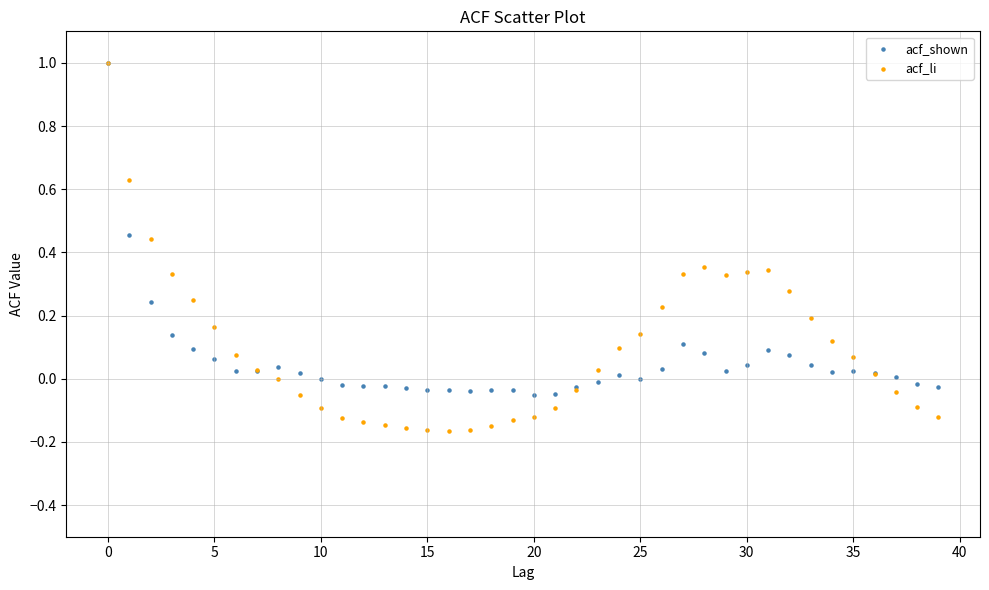

What are all the series names shown in the legend?

acf_shown, acf_li